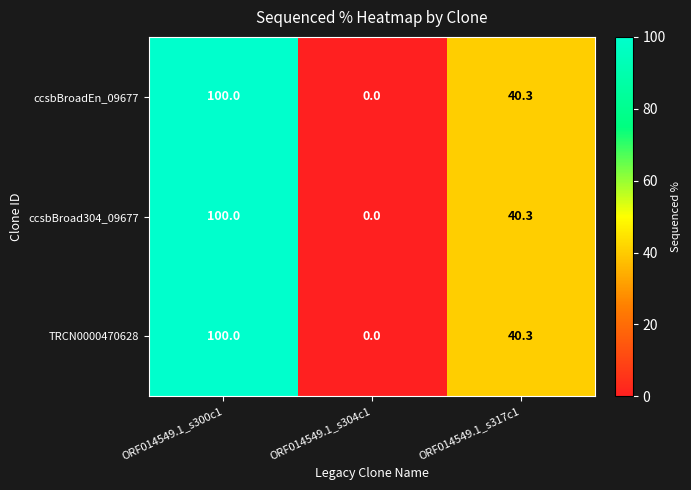

Read the ccsbBroadEn_09677 value at ORF014549.1_s300c1.

100.0